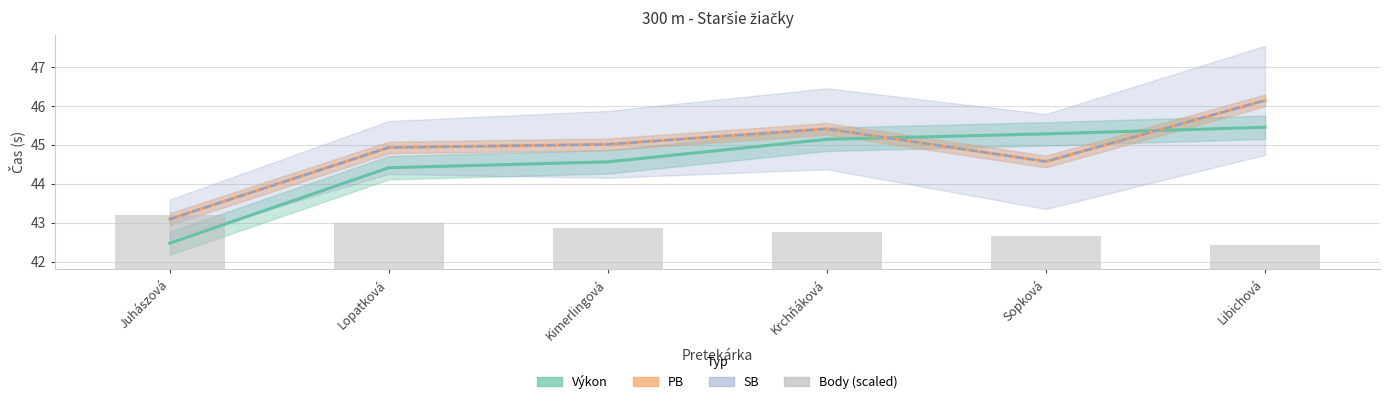

What is the difference between the maximum and minimum values in the PB series?

3.0